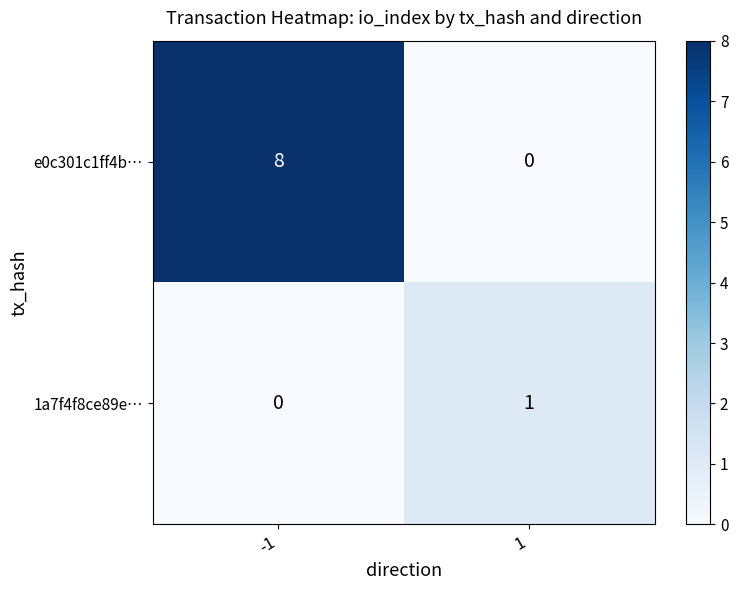

What is the sum of the e0c301c1ff4b… values at -1 and 1?

8